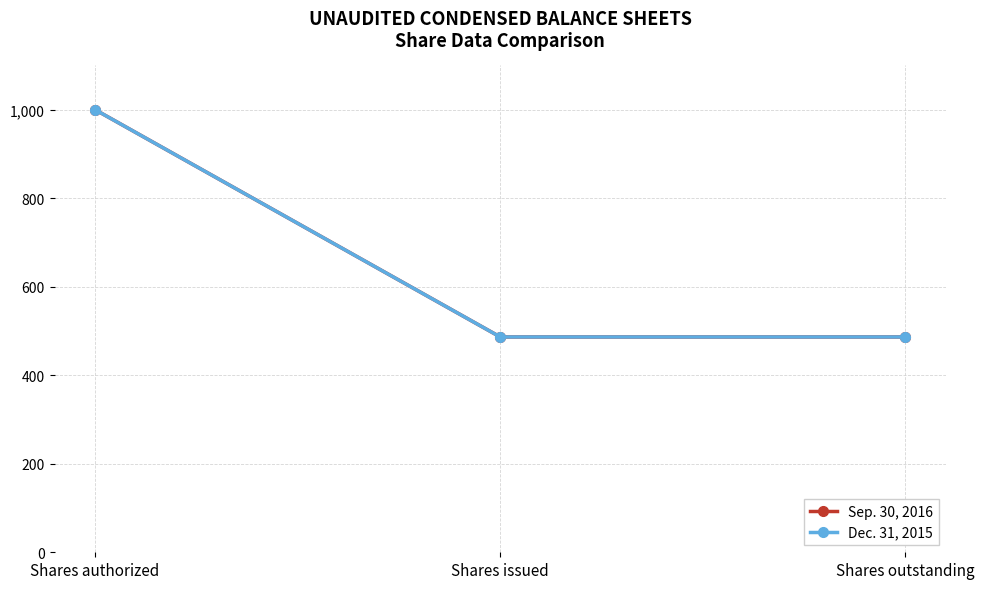

What is the difference between the Sep. 30, 2016 values at Shares authorized and Shares outstanding?

513.5